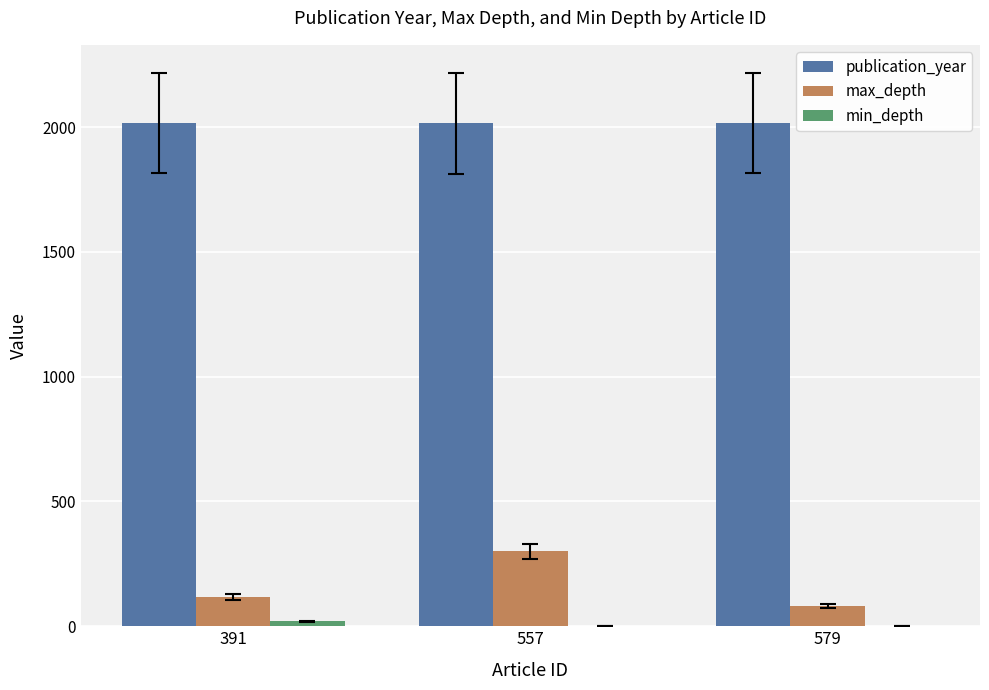

The value of publication_year at 391 is 845. True or false?

False